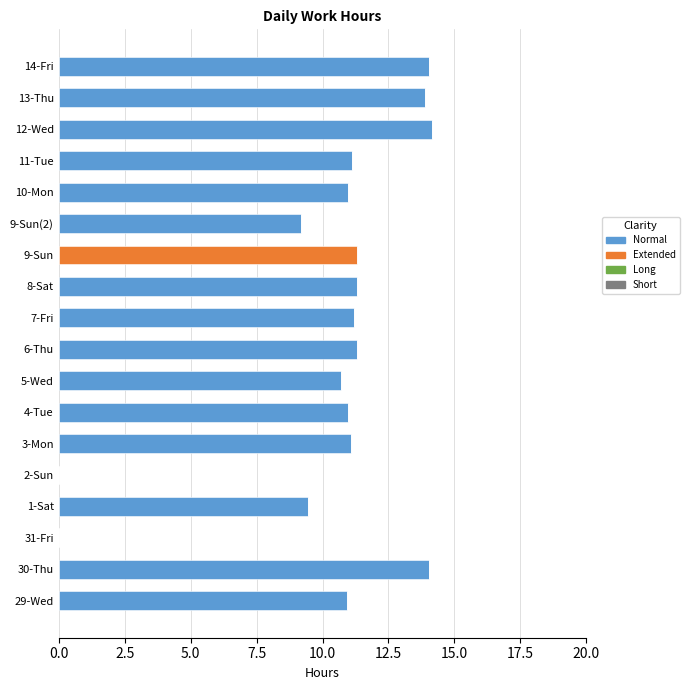

What is the maximum value for Normal?

14.2